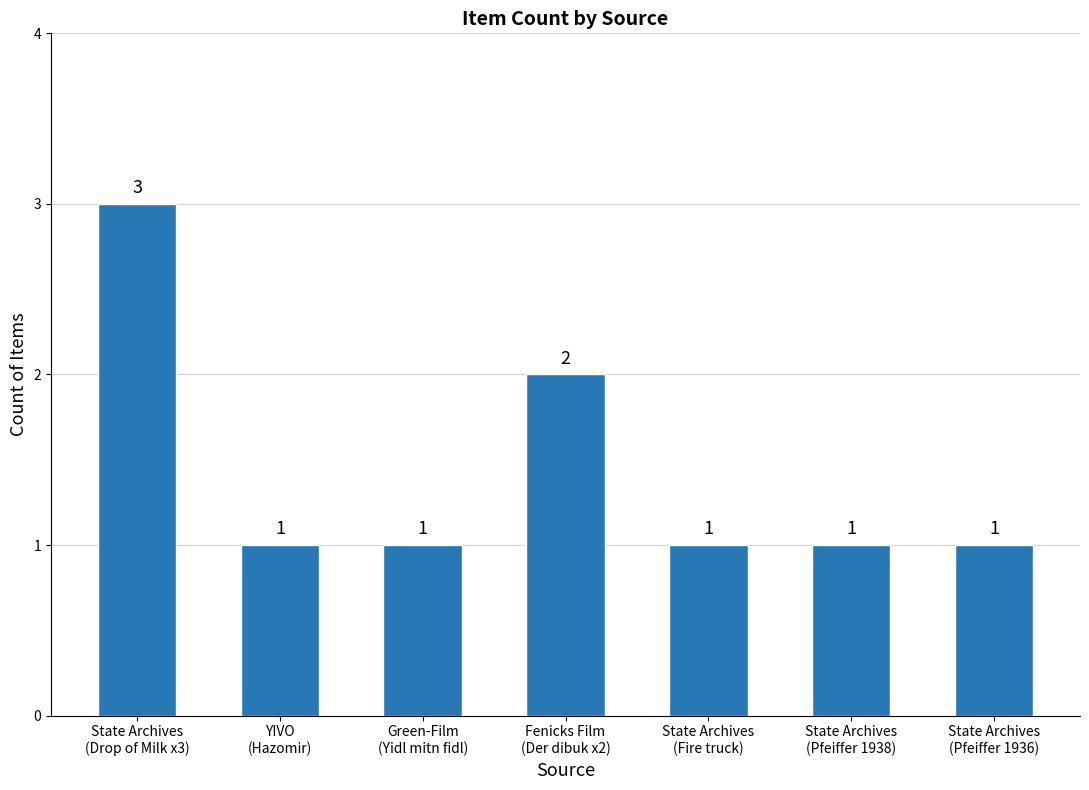

What is the sum of all values?

10